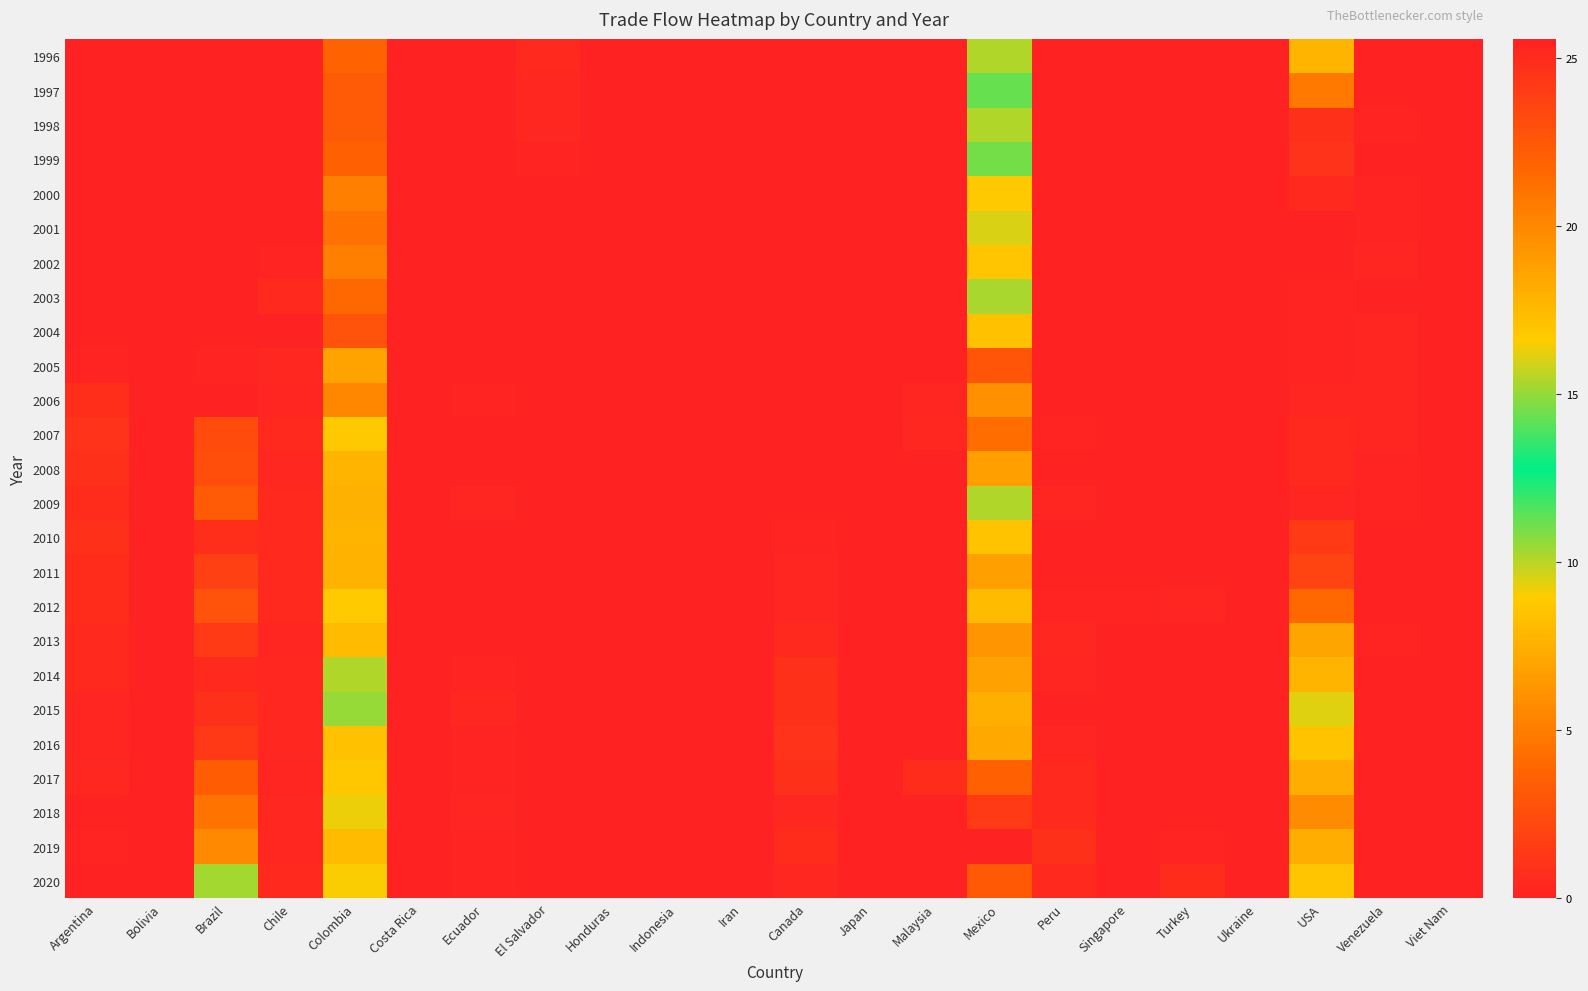

At which category is the sum across all series the highest?

Mexico